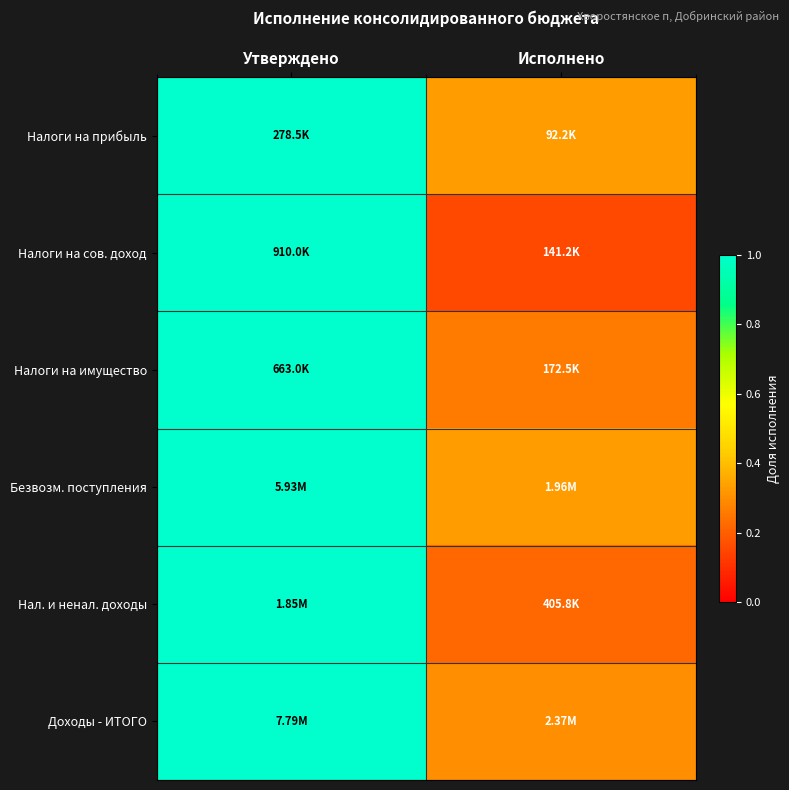

Reading left to right, transcribe all the data shown in this chart.

Налоги на прибыль: Утверждено=1.0	Исполнено=0.3
Налоги на сов. доход: Утверждено=1.0	Исполнено=0.2
Налоги на имущество: Утверждено=1.0	Исполнено=0.3
Безвозм. поступления: Утверждено=1.0	Исполнено=0.3
Нал. и ненал. доходы: Утверждено=1.0	Исполнено=0.2
Доходы - ИТОГО: Утверждено=1.0	Исполнено=0.3